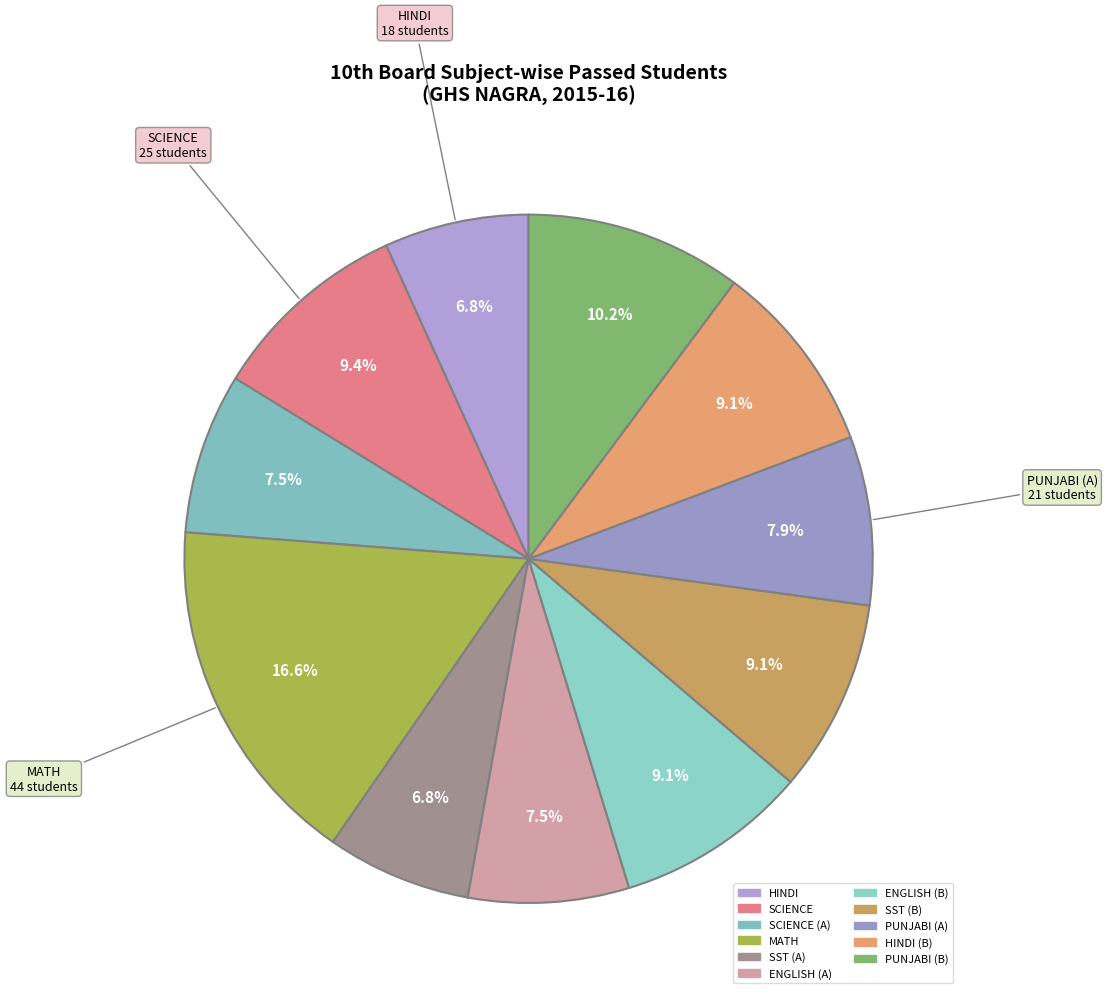

Count the number of slices in the pie.

11